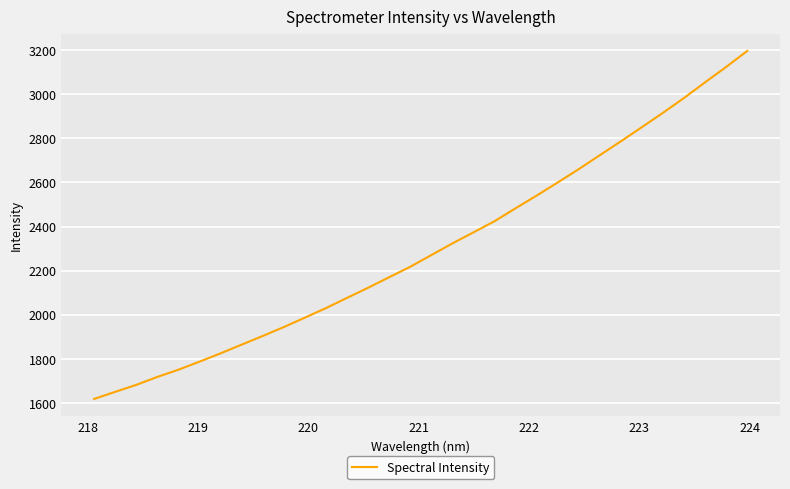

What is the maximum value shown in the chart?

3196.7